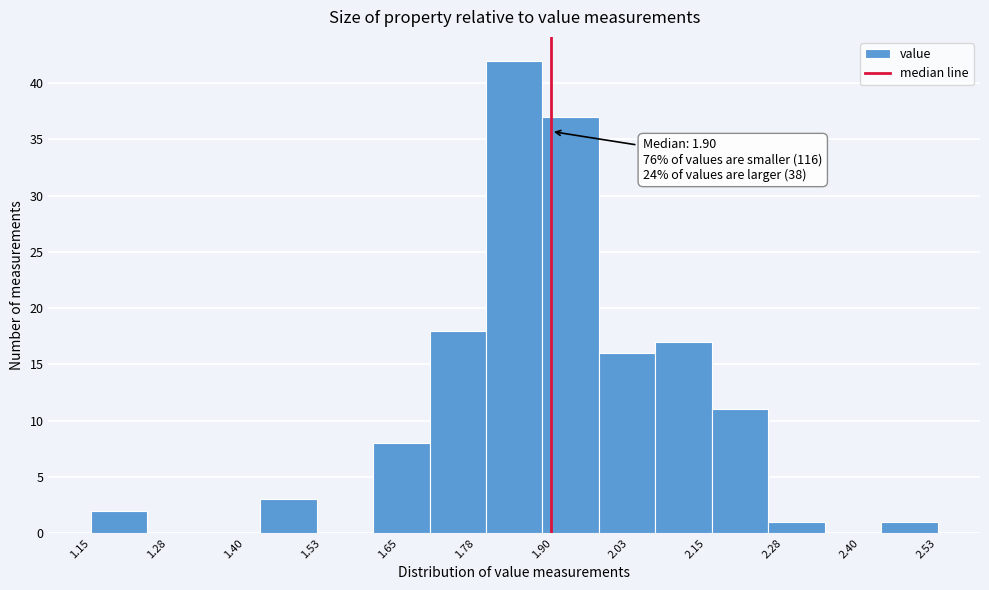

Which range on the x-axis has the tallest bar?

1.794 to 1.886